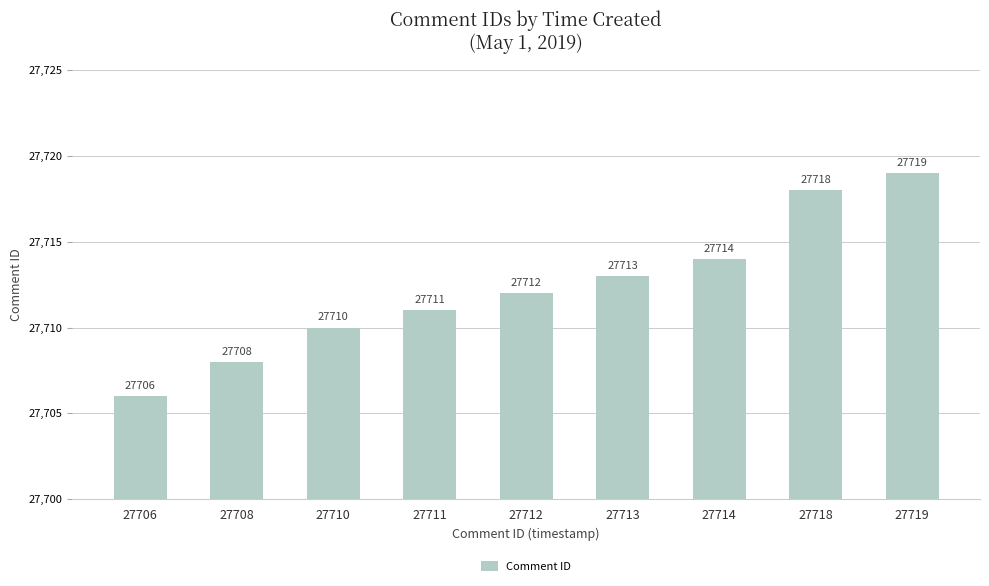

Count the number of data series in this chart.

1